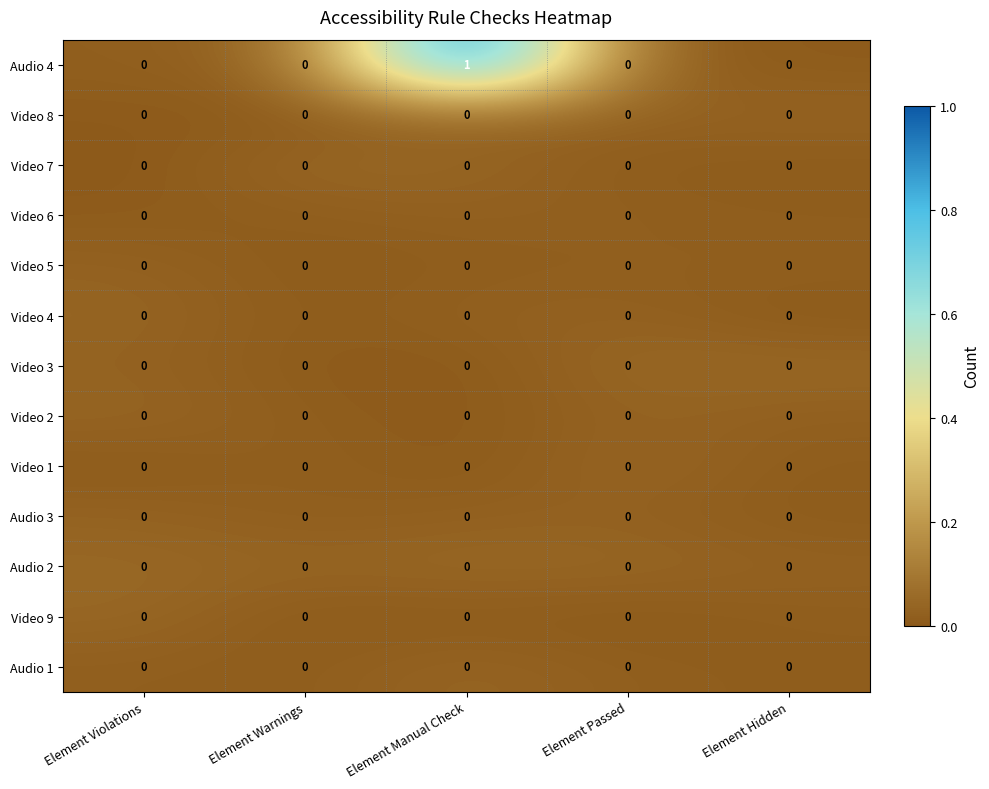

Which series has the largest total across all categories?

Audio 4